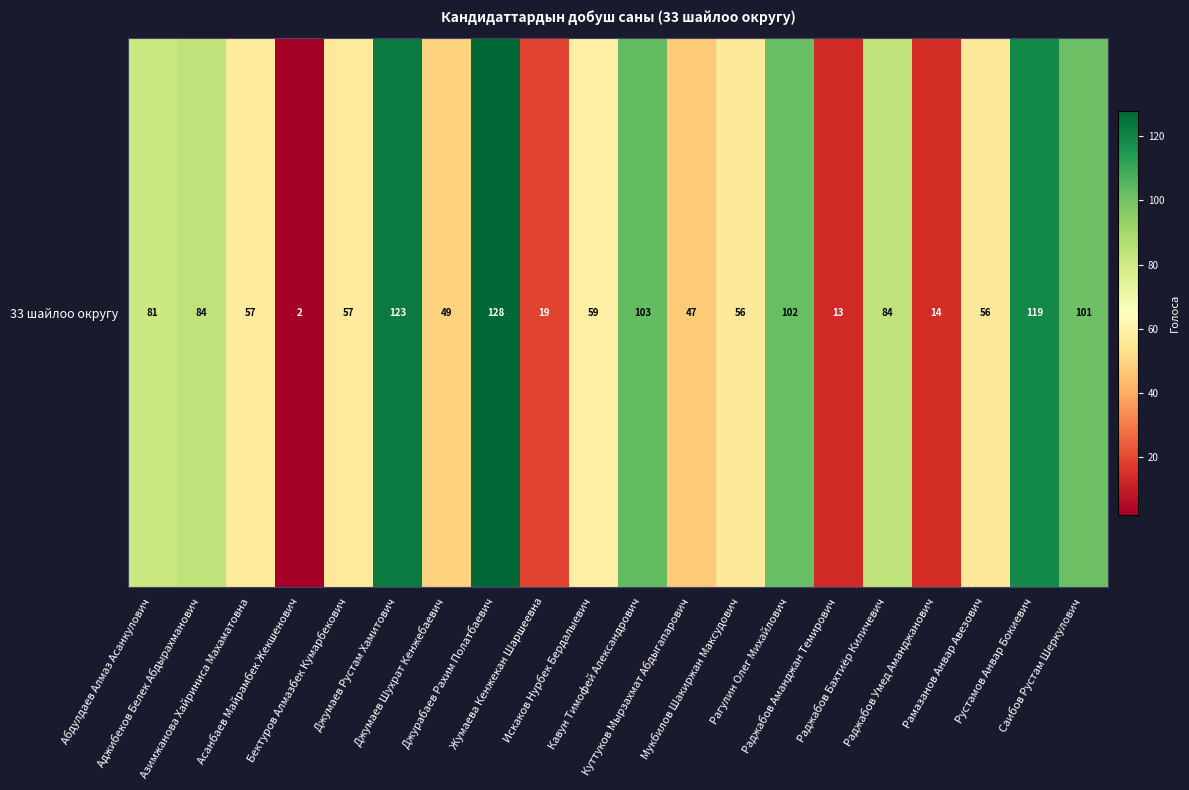

Approximately how many times larger is the value at Искаков Нурбек Бердалыевич compared to Куттуков Мырзахмат Абдыгапарович?

1.3